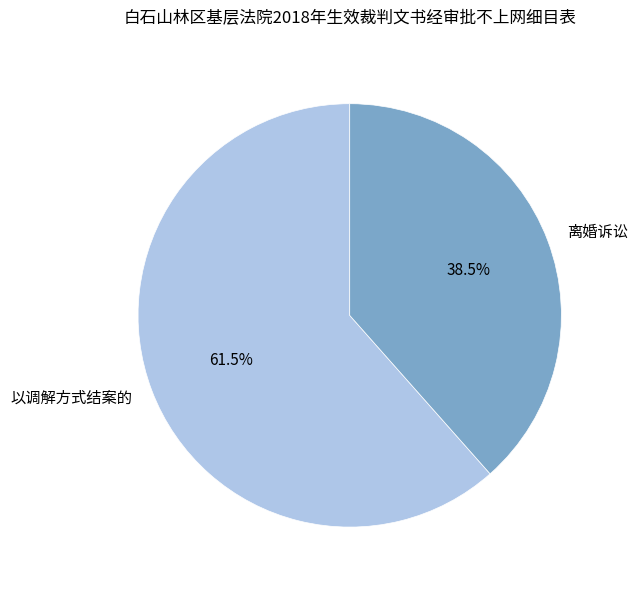

To the nearest percent, what is the average slice percentage?

50%